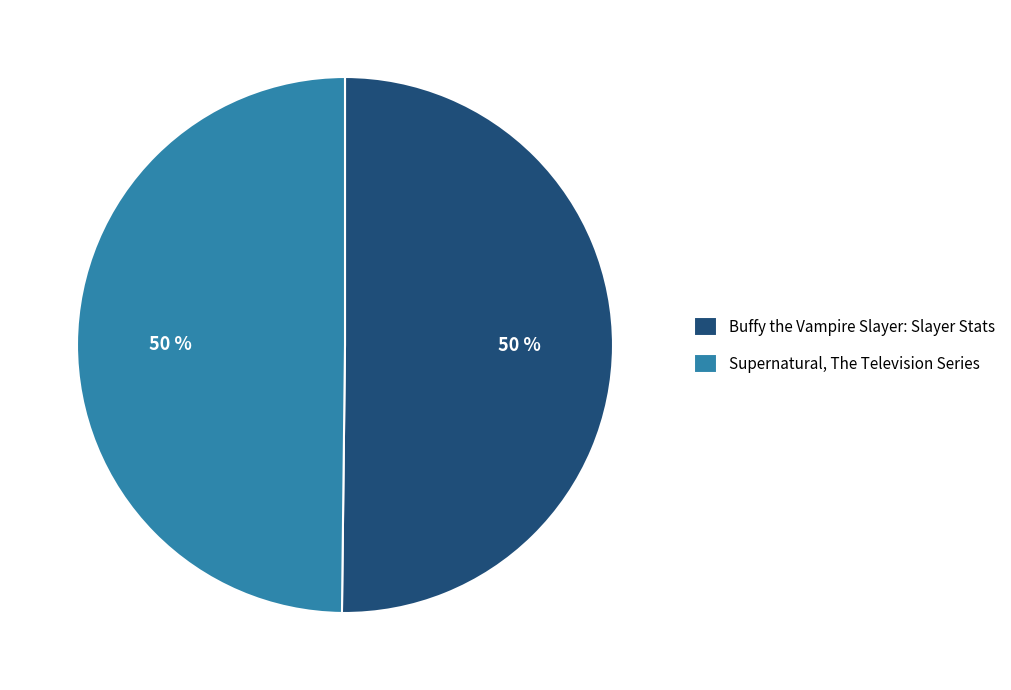

True or false: Buffy the Vampire Slayer: Slayer Stats accounts for 59% of the total.

False